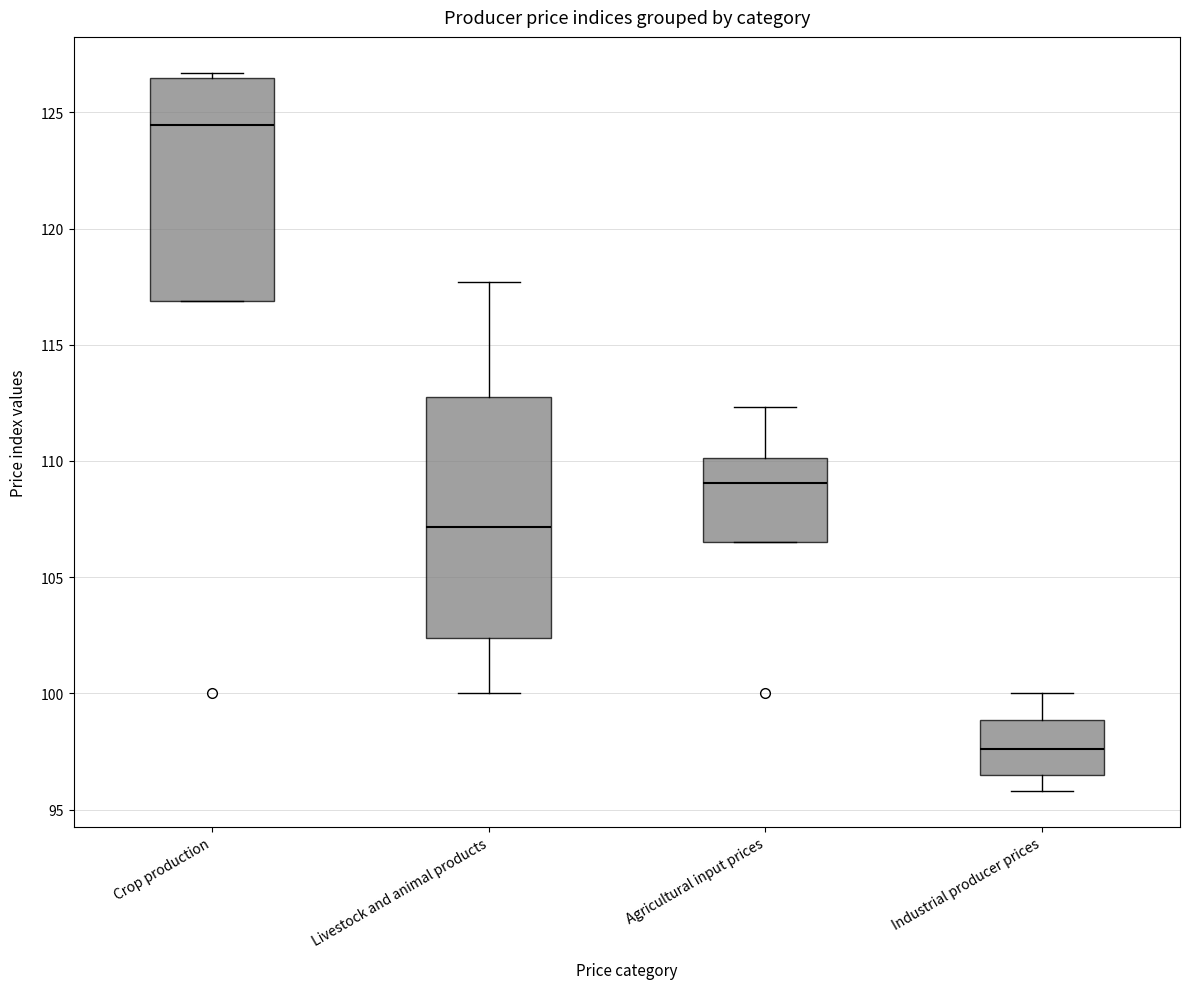

Which box has the lowest median line?

Industrial producer prices